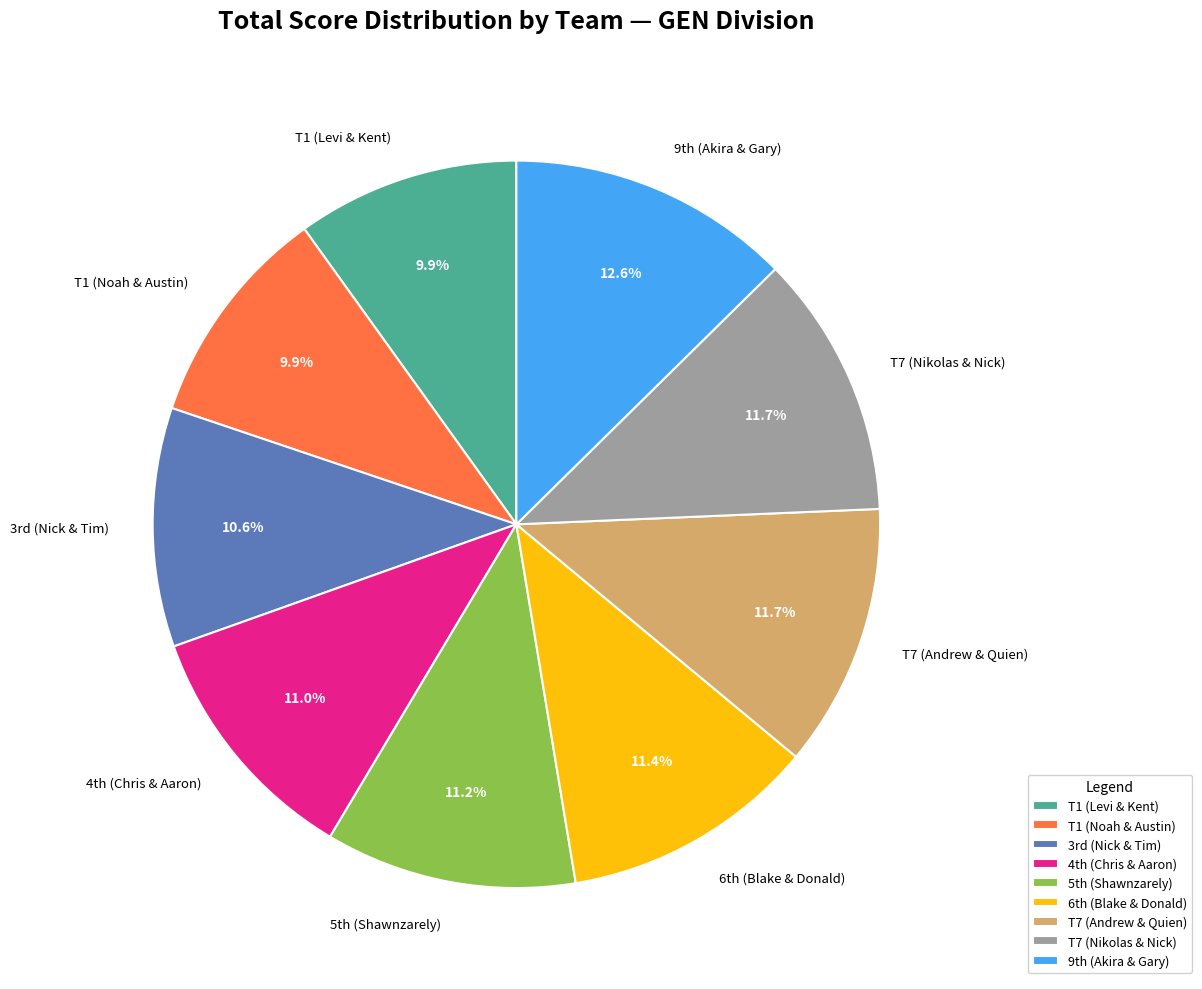

Count the number of slices in the pie.

9